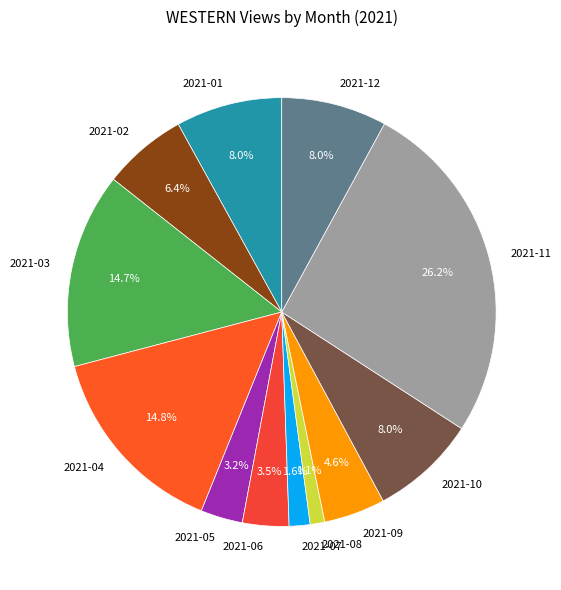

What is the largest slice in the pie chart?

2021-11